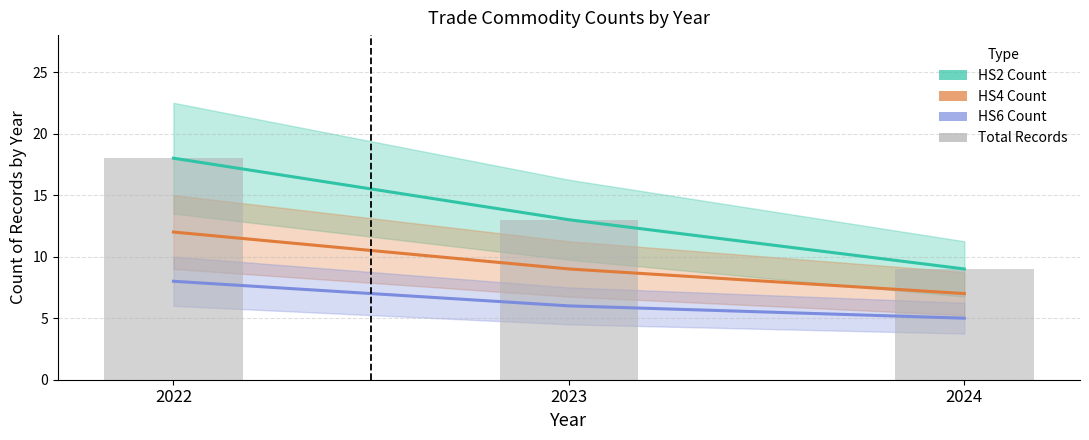

Reading right to left, extract all data points from this chart.

HS2 Count: 2024=9	2023=13	2022=18
HS4 Count: 2024=7	2023=9	2022=12
HS6 Count: 2024=5	2023=6	2022=8
Total Records: 2024=9	2023=13	2022=18